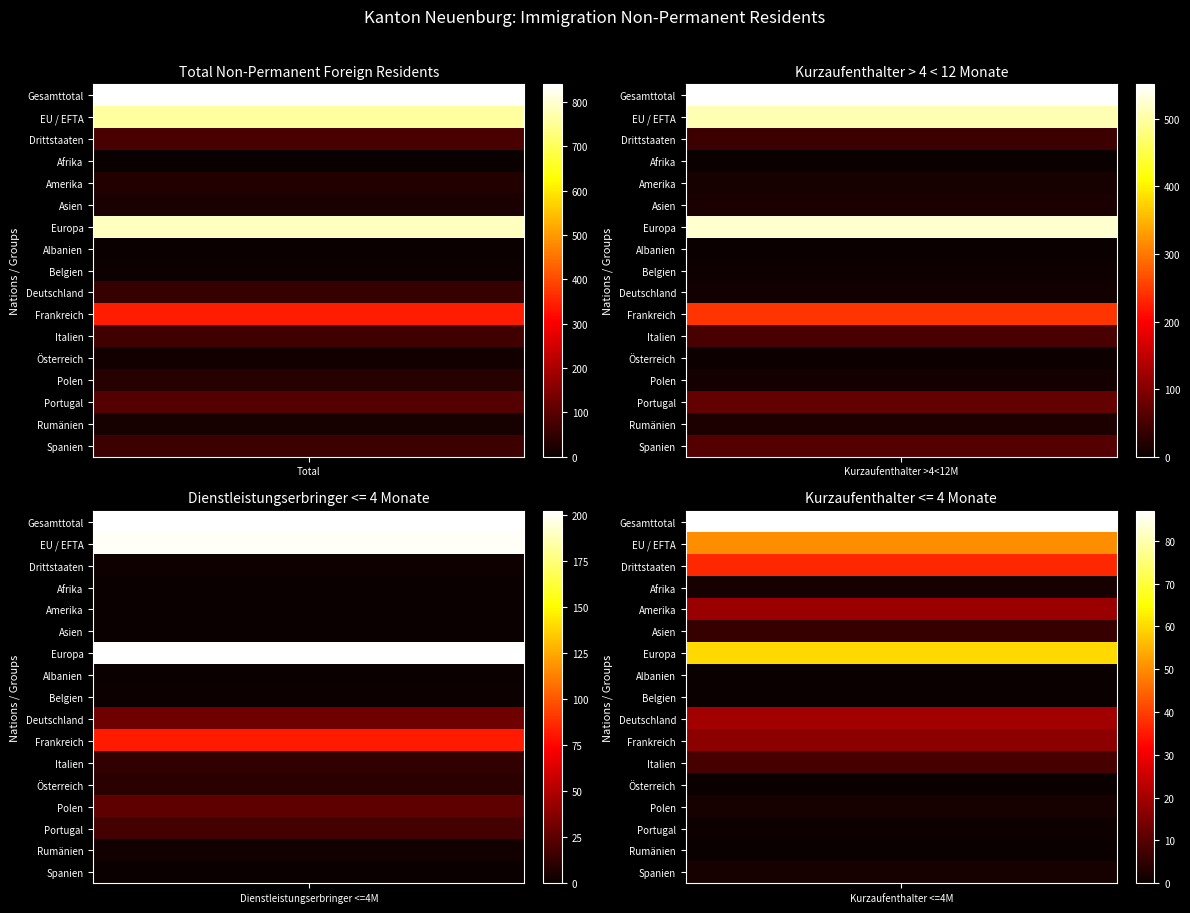

Where is Amerika nearest to the value 15?

1